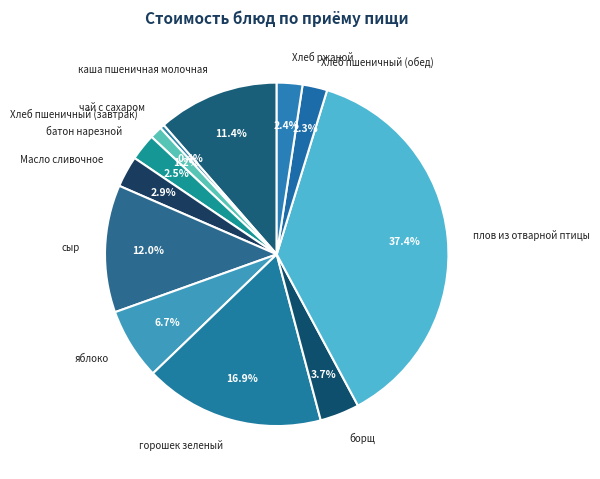

Combined, what portion of the pie is яблоко and Хлеб пшеничный (обед)?

9.0%